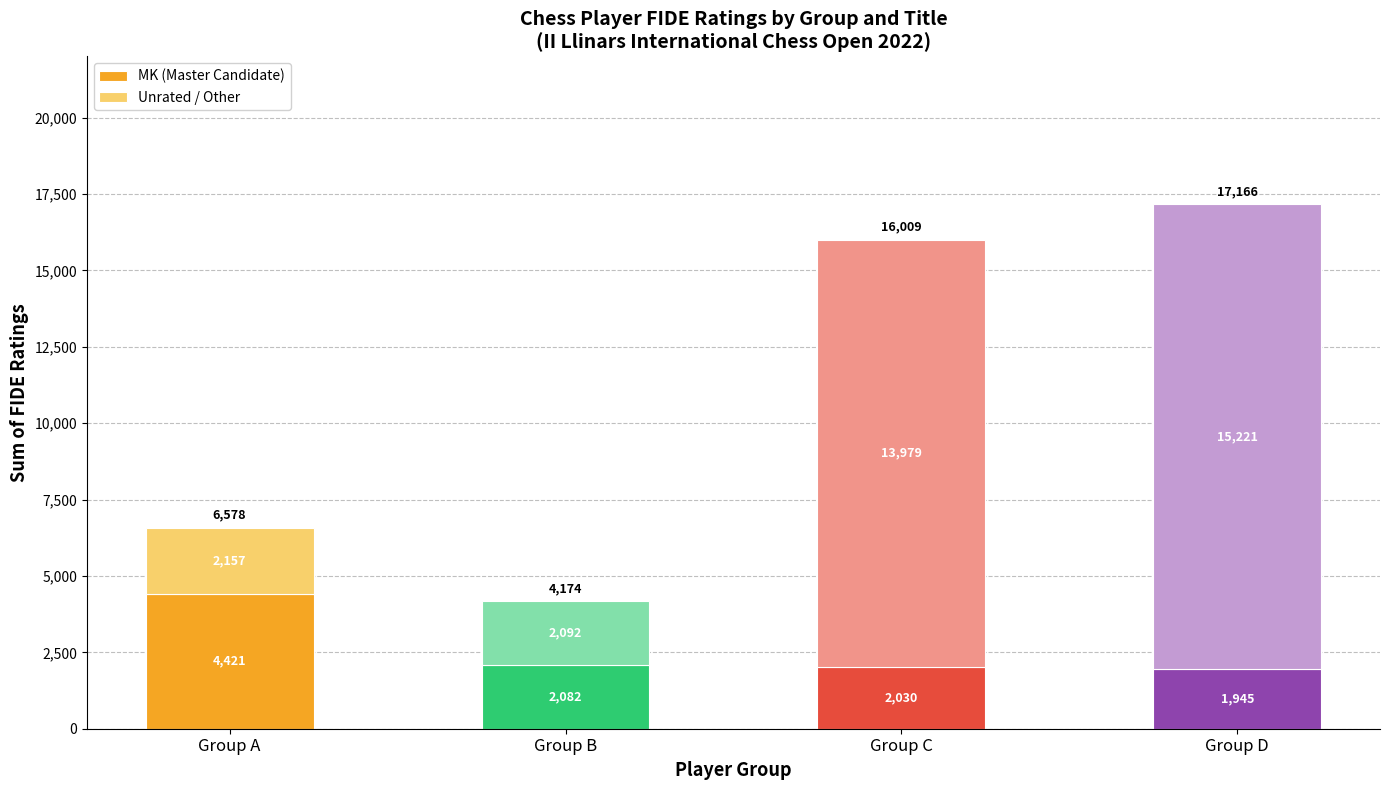

True or false: MK (Master Candidate) has a value of 2082 at Group B.

True